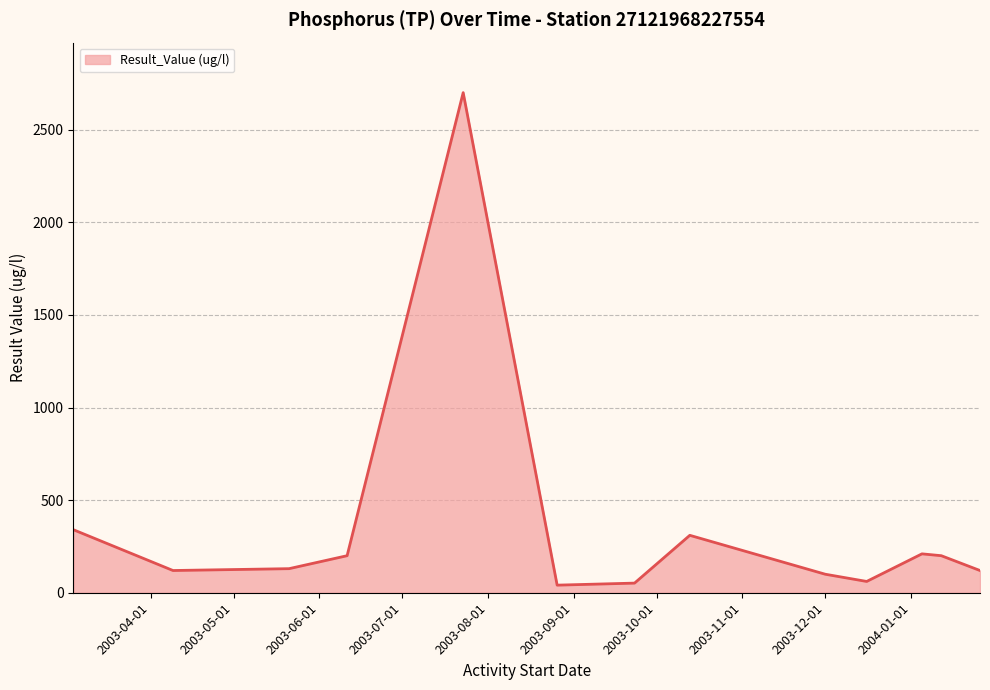

Does the chart have visible grid lines?

Yes